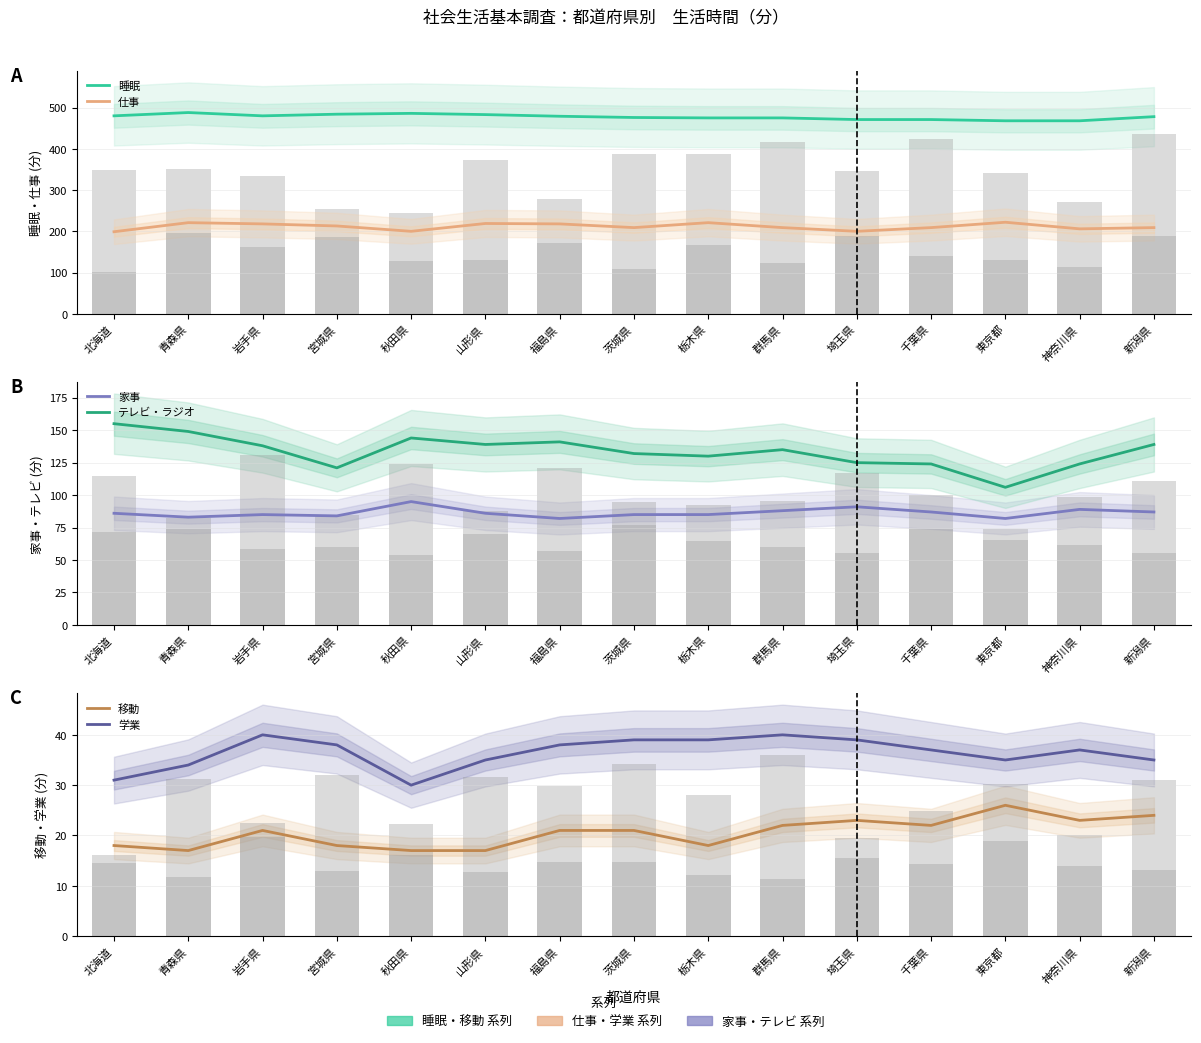

The 学業 series shows 23 at 山形県. True or false?

False